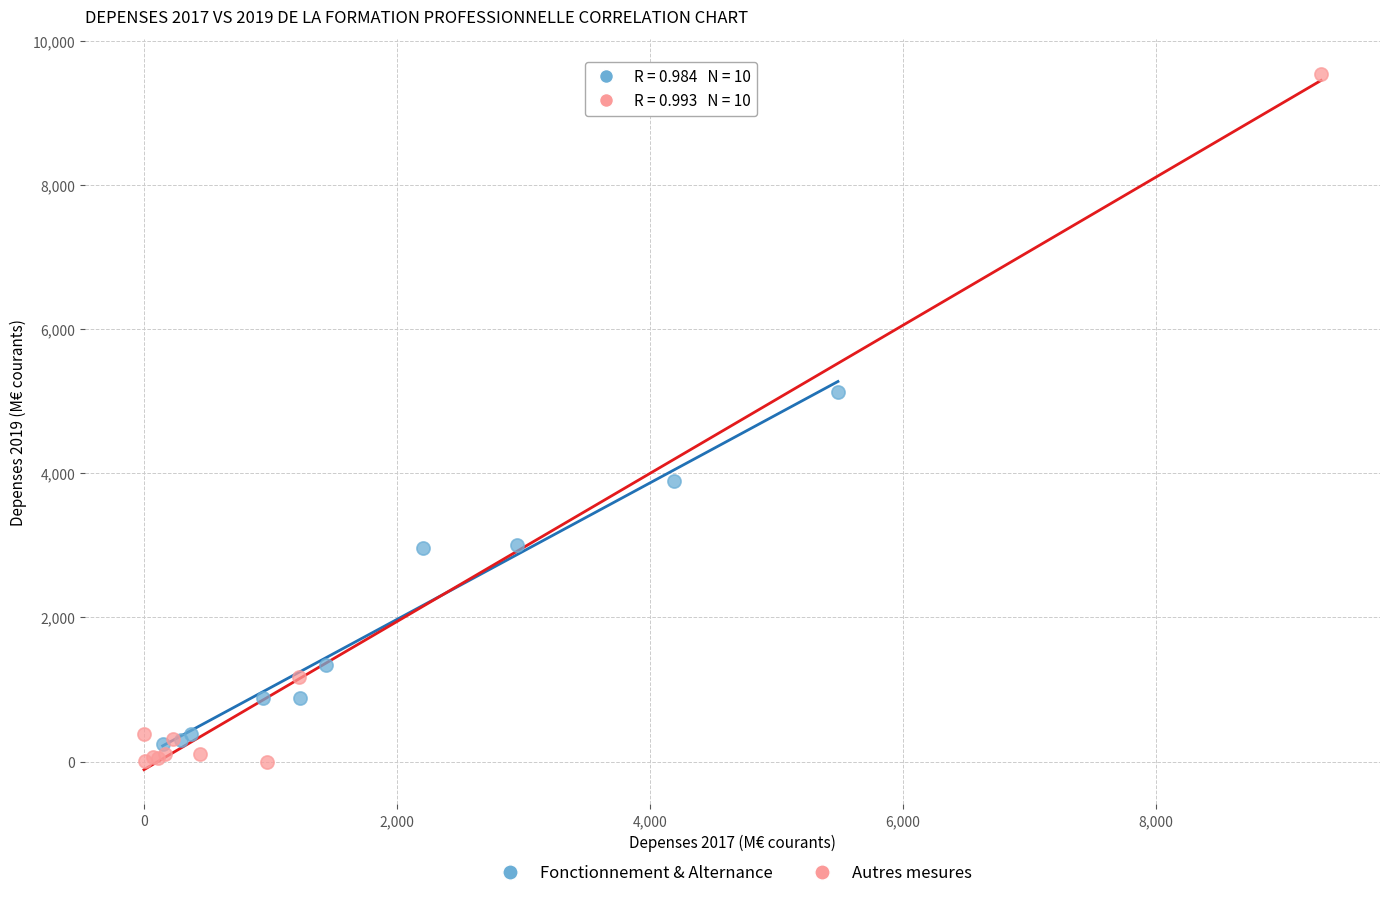

Which series has the largest Y range (max minus min)?

Autres mesures